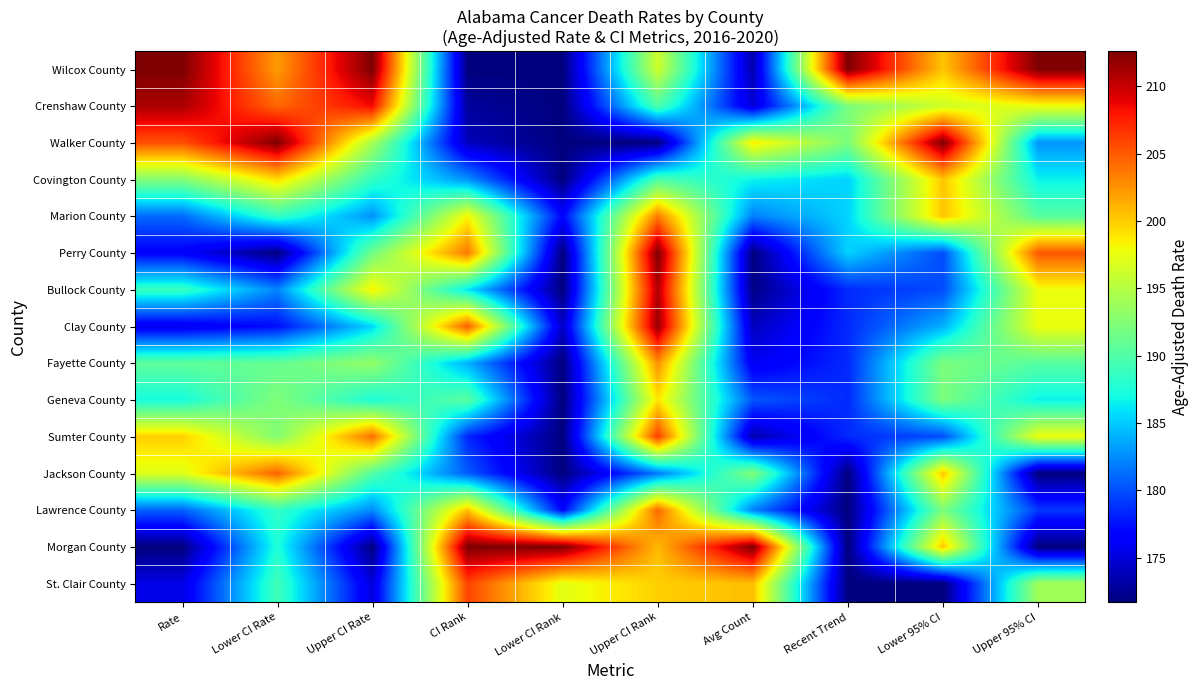

What is the total value across all series at Lower 95% CI?

7.5